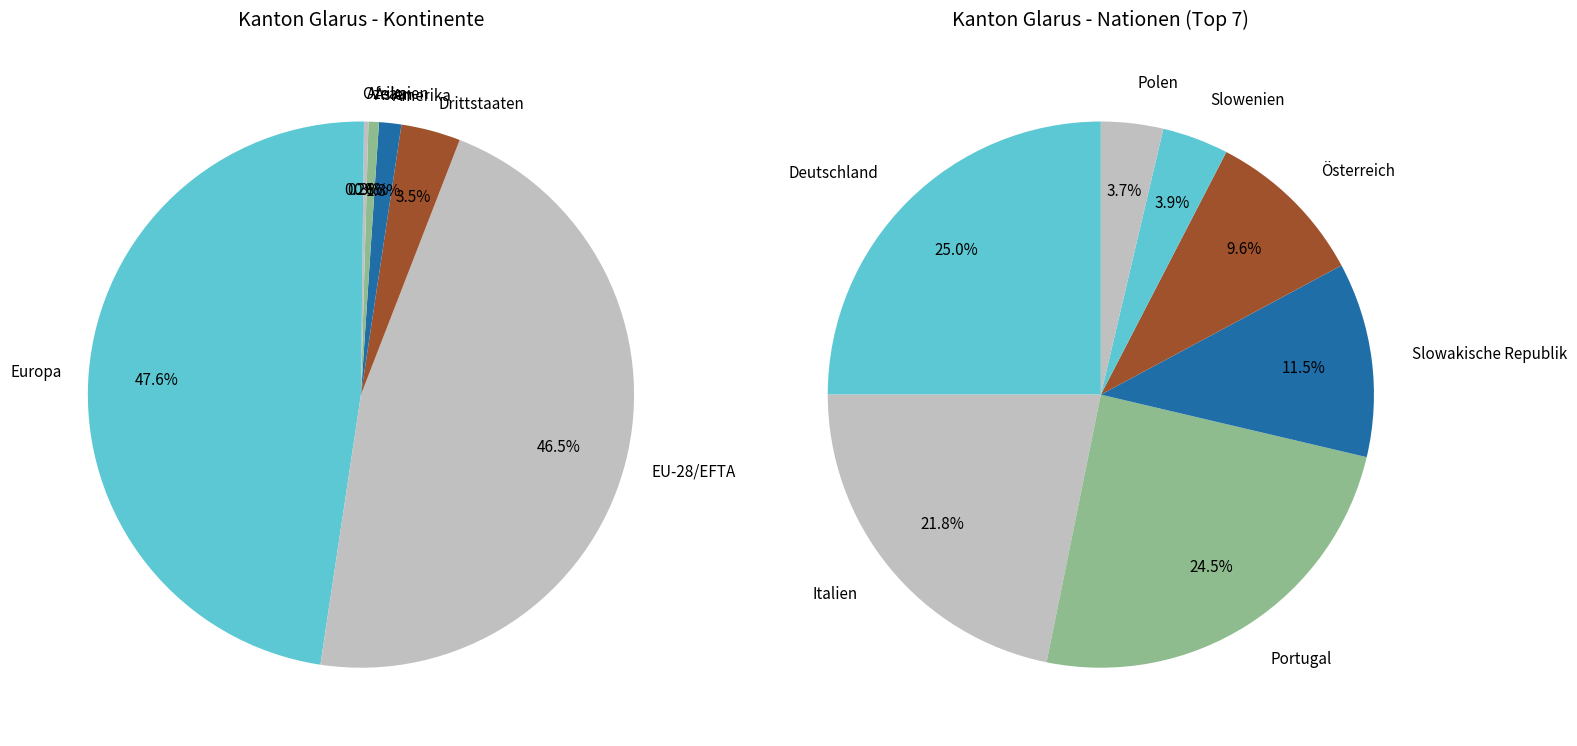

Is it true that Afrika is 0% of the pie?

True